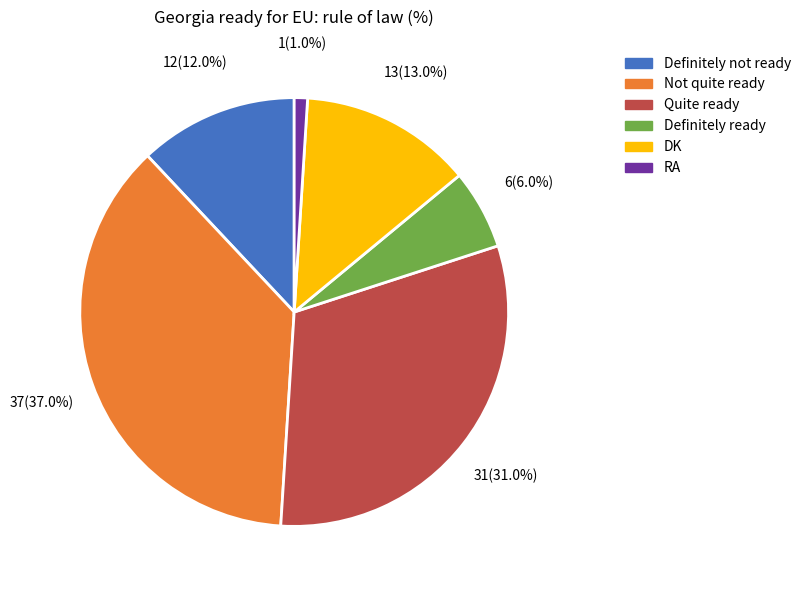

Between Definitely not ready and Not quite ready, which is larger?

Not quite ready